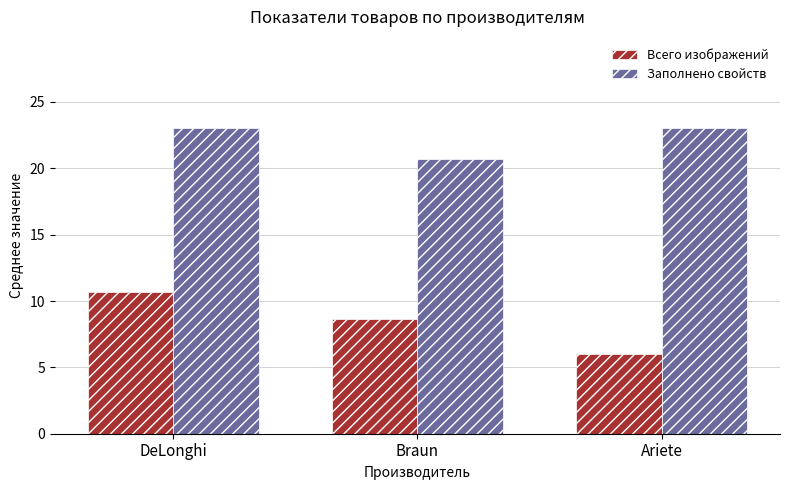

At how many categories does at least one series exceed 9?

3